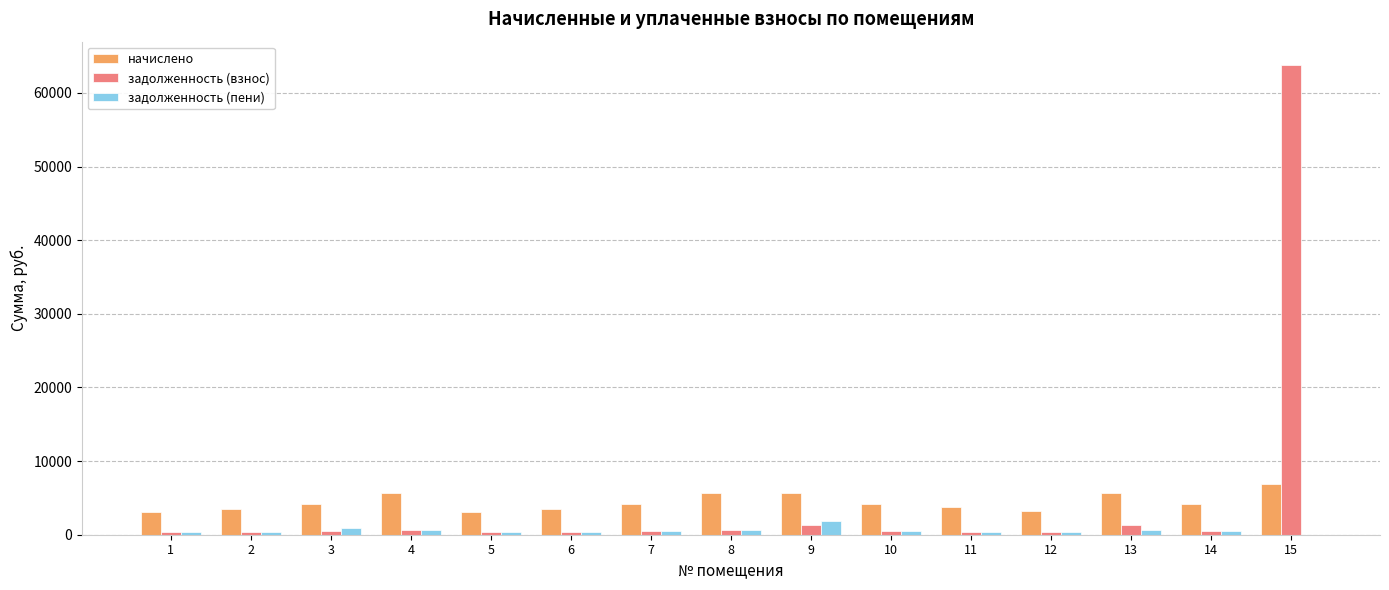

At which category is the sum across all series the highest?

15